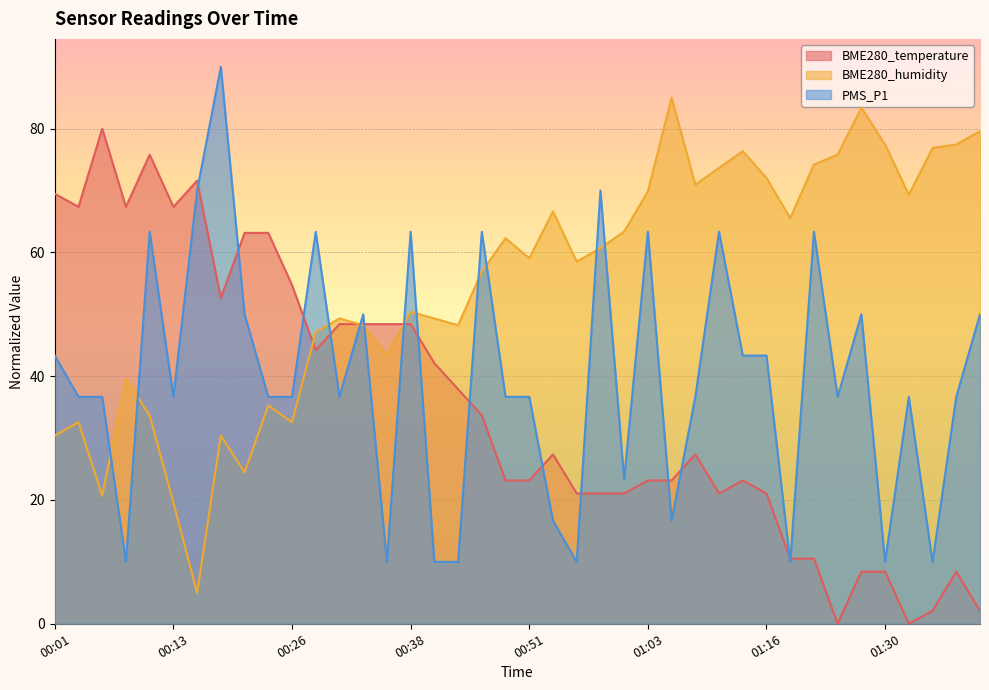

What is the label of the 21st point from the right?

00:48